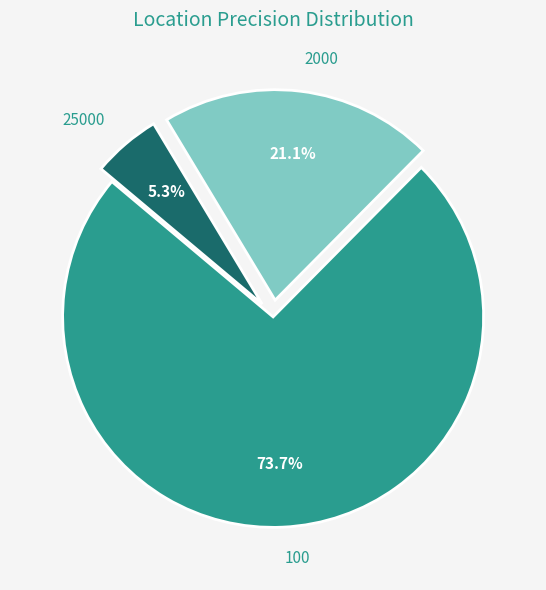

To the nearest percent, what is the average slice percentage?

33%